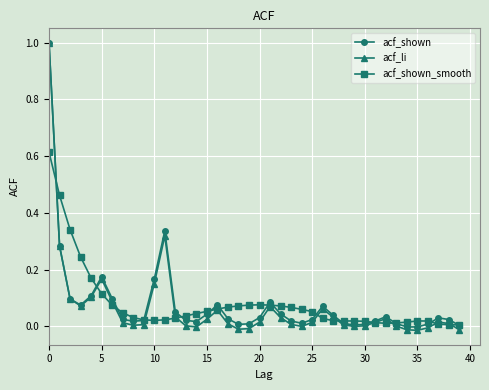

Does the chart display data point markers on the line(s)?

Yes